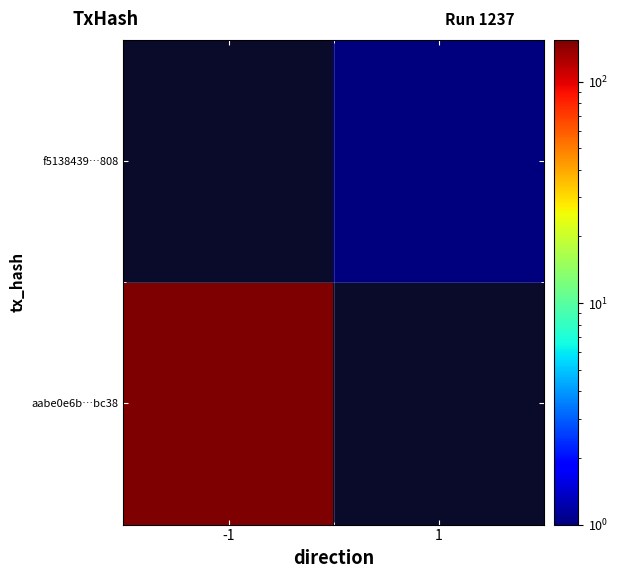

Which has a higher value, -1 or 1?

1